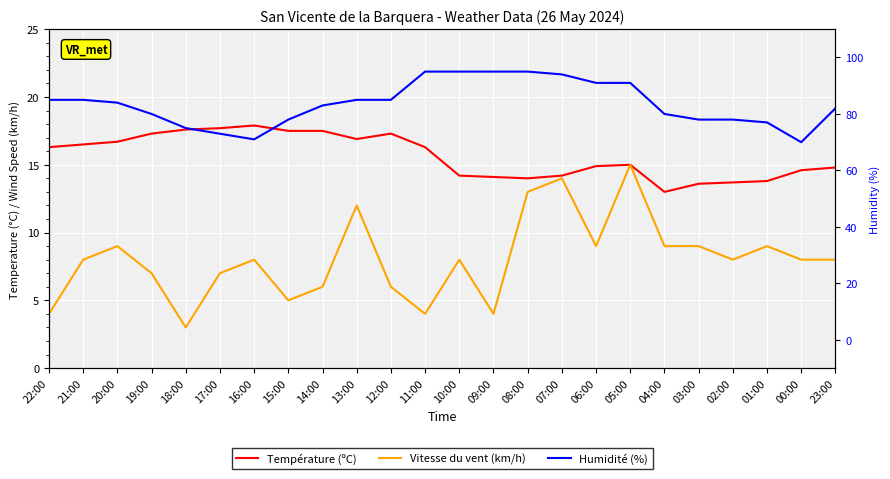

At which category is the sum across all series the highest?

07:00